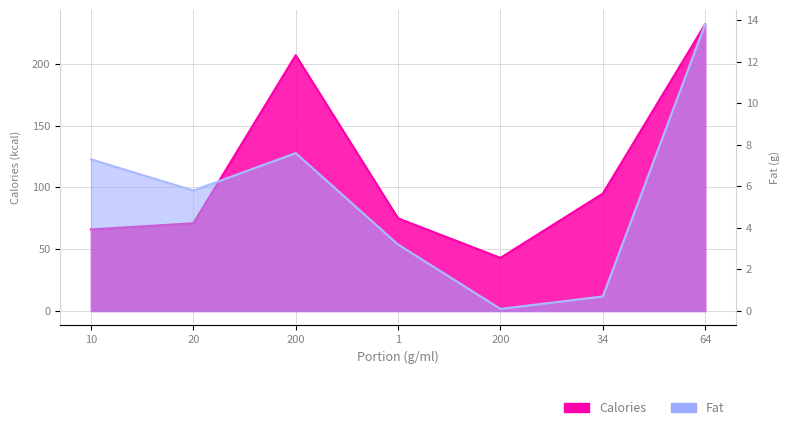

What is the sum of all Fat values?

38.5